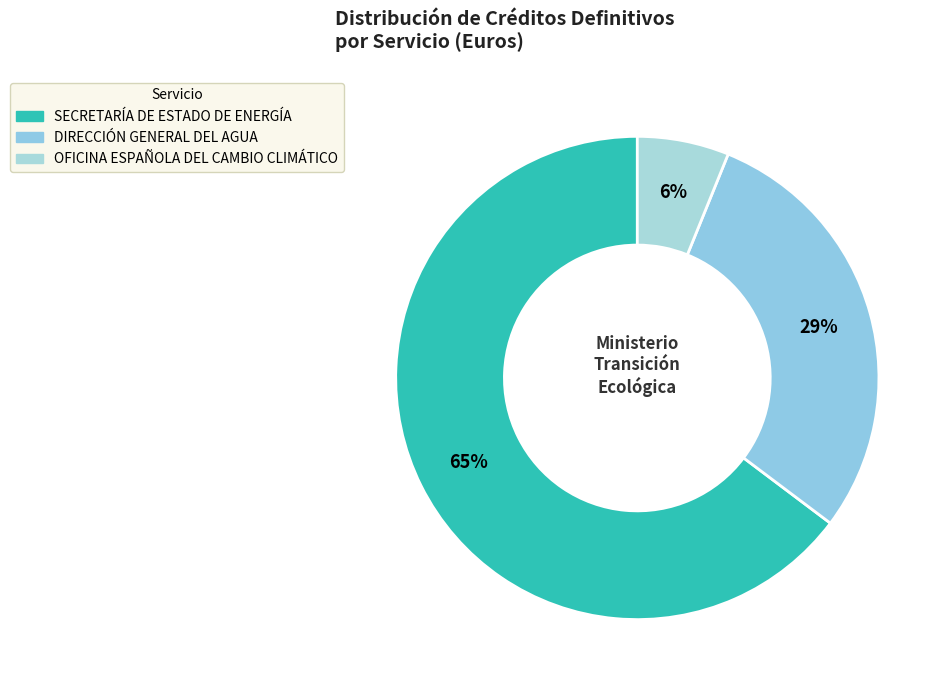

Do DIRECCIÓN GENERAL DEL AGUA and SECRETARÍA DE ESTADO DE ENERGÍA together represent more than half of the pie?

Yes